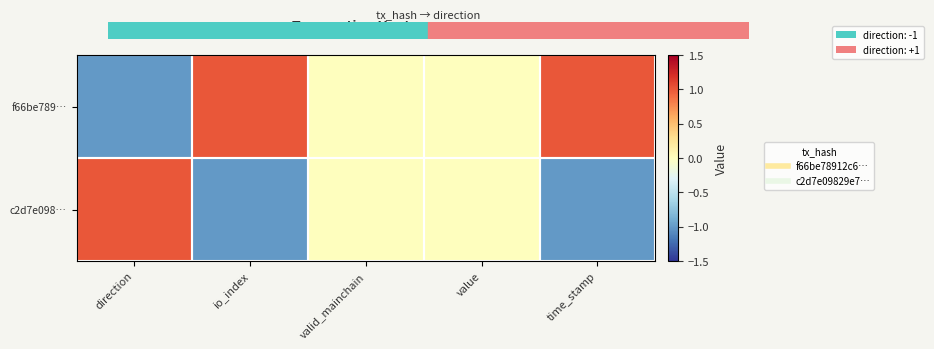

Reading right to left, list all the values displayed in this chart.

f66be789…: time_stamp=1	value=0	valid_mainchain=0	io_index=1	direction=-1
c2d7e098…: time_stamp=-1	value=0	valid_mainchain=0	io_index=-1	direction=1